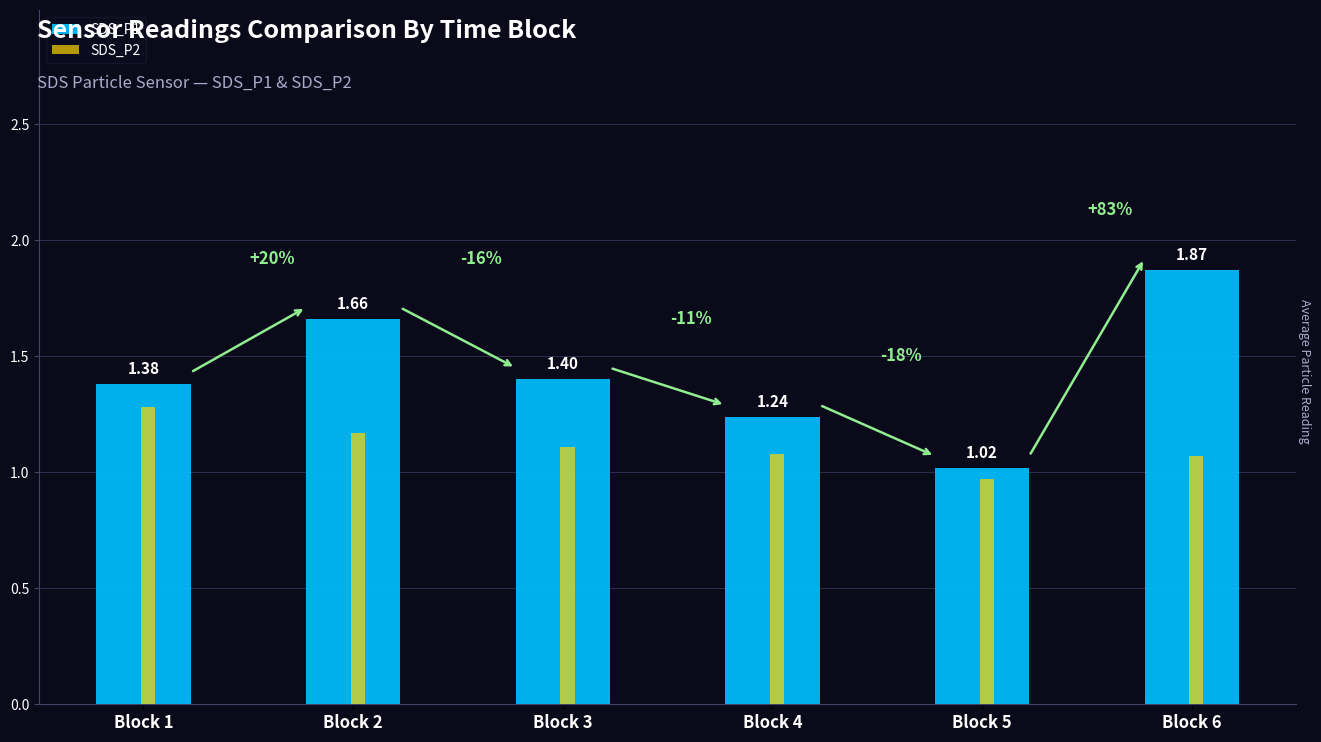

What is the difference between the SDS_P1 values at Block 2 and Block 4?

0.4